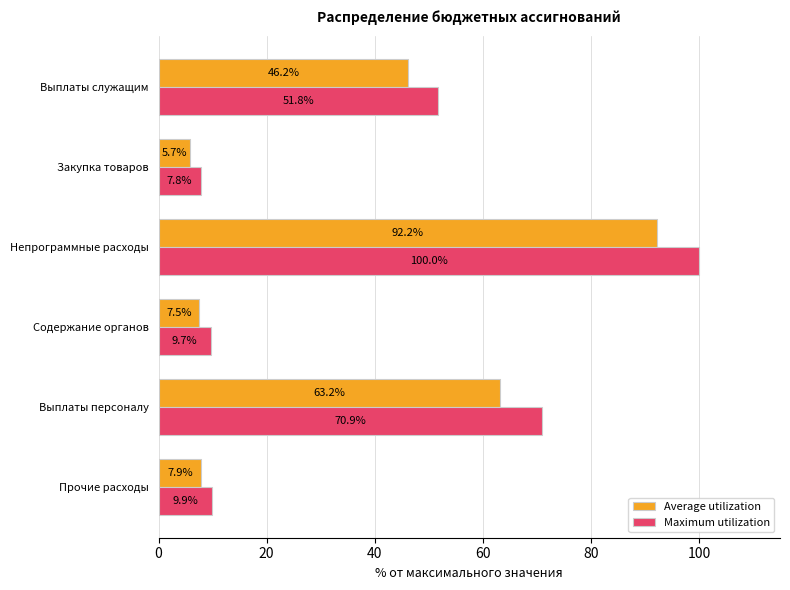

True or false: Maximum utilization has a value of 16.6 at Прочие расходы.

False